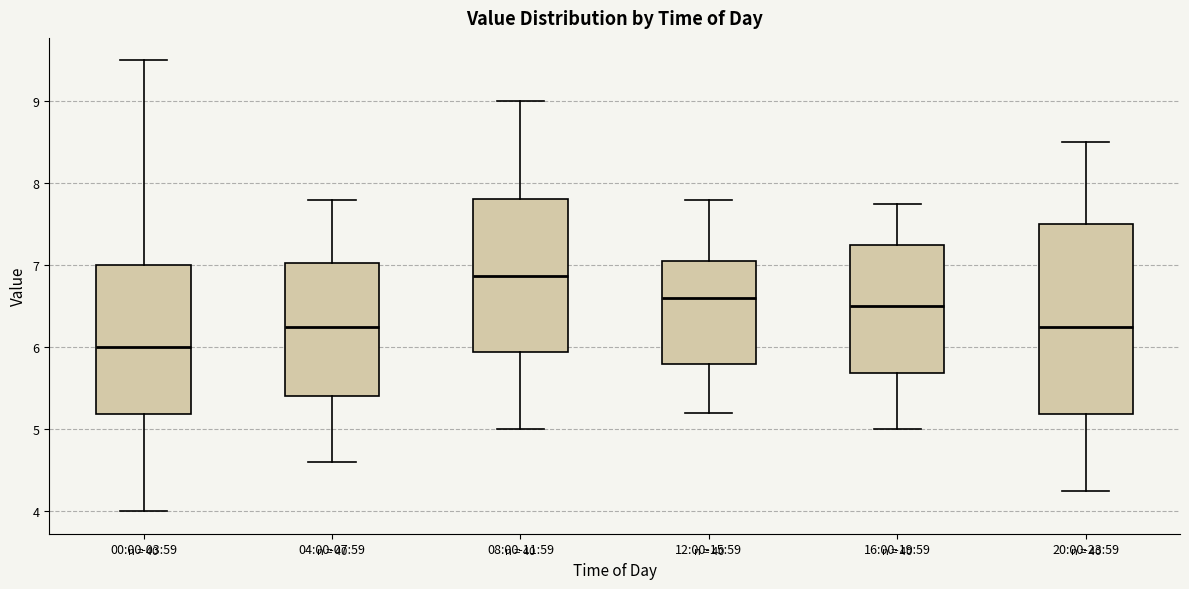

Reading left to right, transcribe this box plot: for each box, give where its median line is, the range the box spans, and where its two whiskers end, as read against the y-axis. The values are not printed on the chart, so give them approximately, as read against the axis.

00:00-03:59: median 6.0, box 5.2 to 7.0, whiskers 4.0 to 9.5
04:00-07:59: median 6.3, box 5.4 to 7.0, whiskers 4.6 to 7.8
08:00-11:59: median 6.9, box 5.9 to 7.8, whiskers 5.0 to 9.0
12:00-15:59: median 6.6, box 5.8 to 7.1, whiskers 5.2 to 7.8
16:00-19:59: median 6.5, box 5.7 to 7.3, whiskers 5.0 to 7.8
20:00-23:59: median 6.3, box 5.2 to 7.5, whiskers 4.3 to 8.5